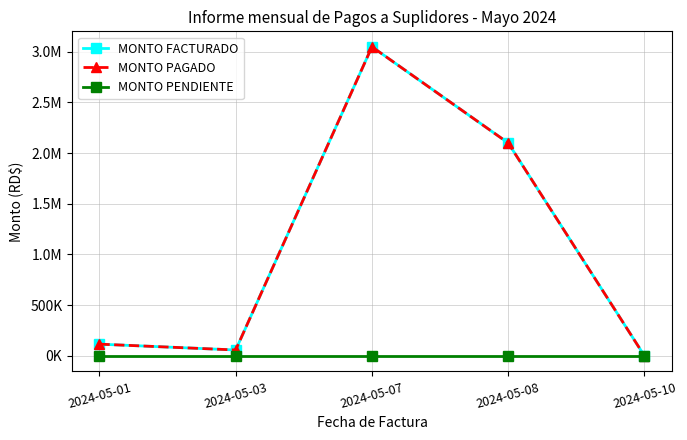

Does the chart have visible grid lines?

Yes